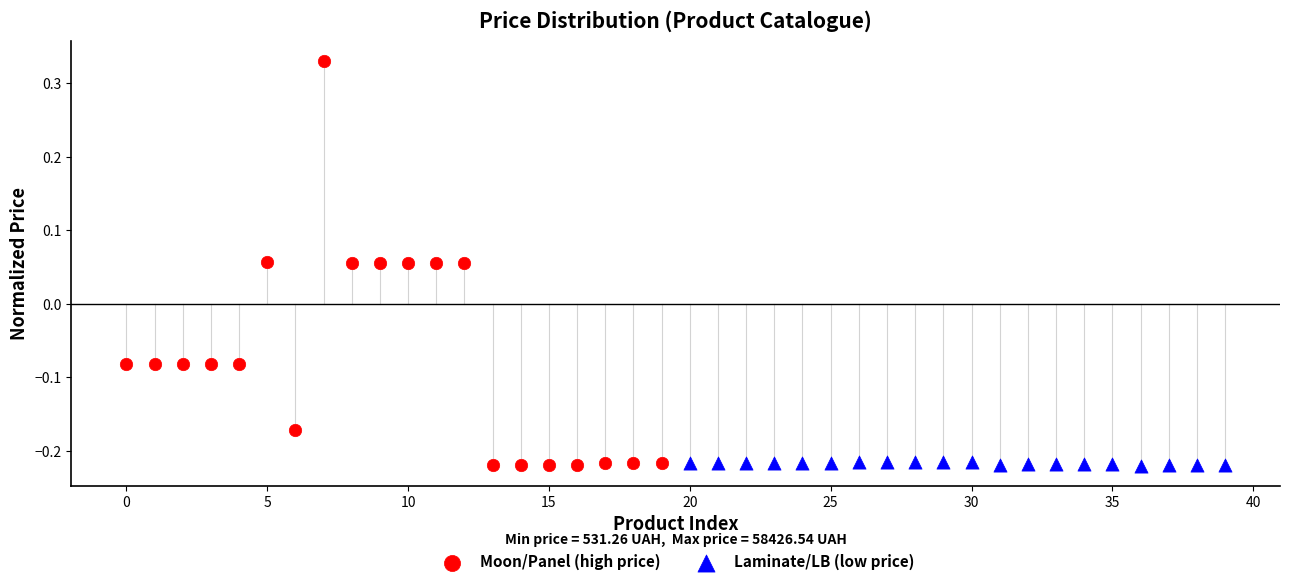

Which series has the largest Y range (max minus min)?

Moon/Panel (high price)